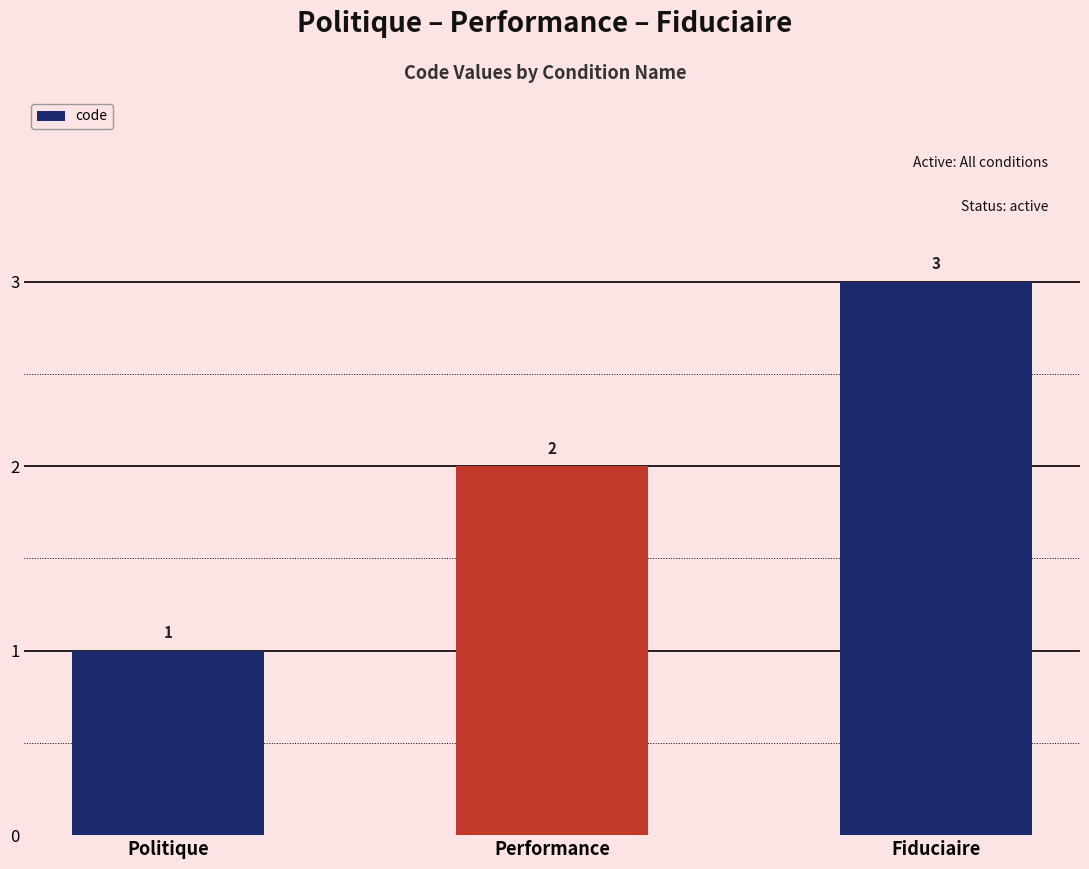

Rank the categories by value from highest to lowest.

Fiduciaire, Performance, Politique